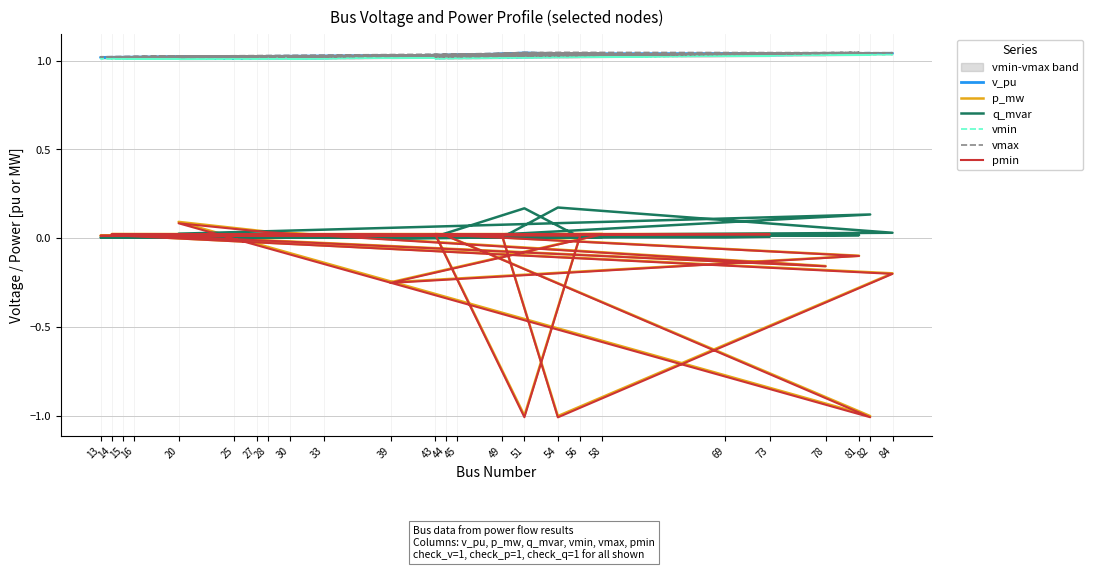

How many interior local peaks does the vmax series have?

8